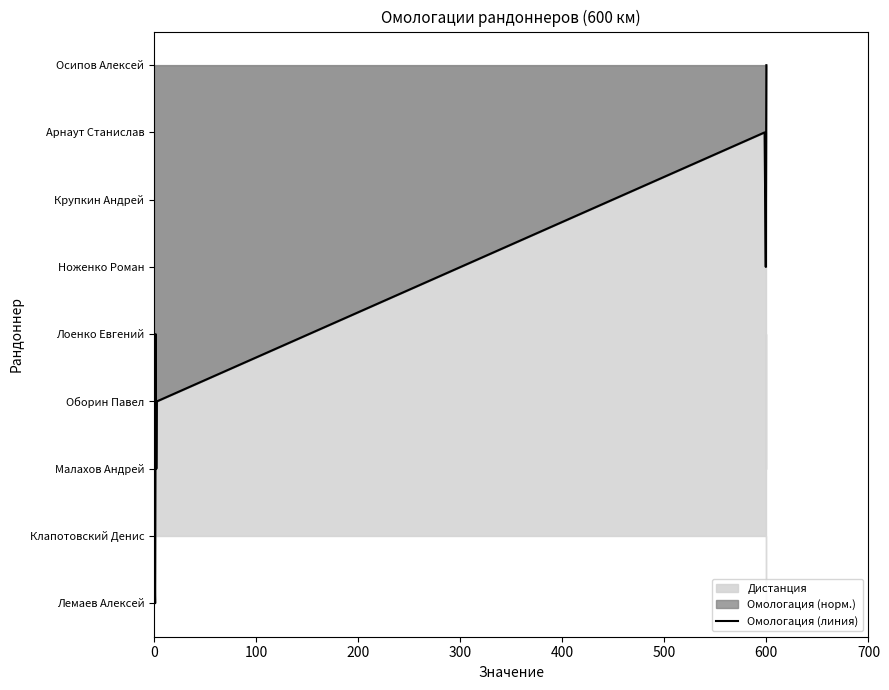

How many values are below 4?

4